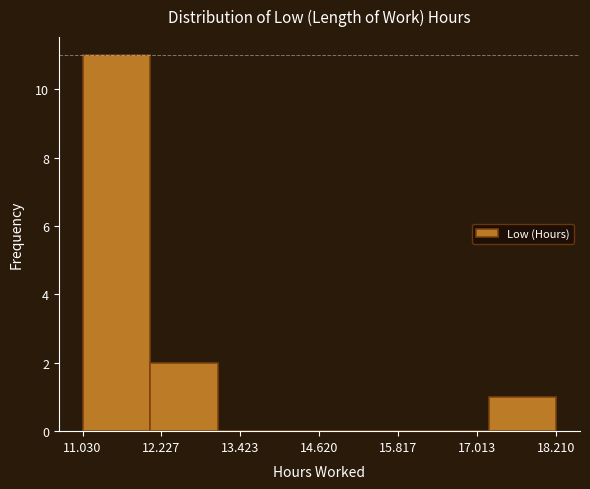

Which range on the x-axis has the tallest bar?

11.0 to 12.0